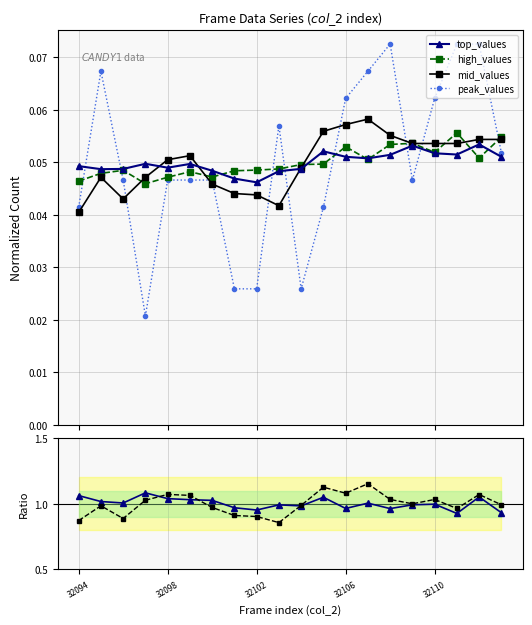

Reading right to left, list all the values displayed in this chart.

top_values: 0.1	0.1	0.1	0.1	0.1	0.1	0.1	0.1	0.1	0.0	0.0	0.0	0.0	0.0	0.0	0.0	0.0	0.0	0.0	0.0
high_values: 0.1	0.1	0.1	0.1	0.1	0.1	0.1	0.1	0.0	0.0	0.0	0.0	0.0	0.0	0.0	0.0	0.0	0.0	0.0	0.0
mid_values: 0.1	0.1	0.1	0.1	0.1	0.1	0.1	0.1	0.1	0.0	0.0	0.0	0.0	0.0	0.1	0.1	0.0	0.0	0.0	0.0
peak_values: 0.1	0.1	0.1	0.1	0.0	0.1	0.1	0.1	0.0	0.0	0.1	0.0	0.0	0.0	0.0	0.0	0.0	0.0	0.1	0.0
top/high: 0.9	1.1	0.9	1.0	1.0	1.0	1.0	1.0	1.0	1.0	1.0	1.0	1.0	1.0	1.0	1.0	1.1	1.0	1.0	1.1
mid/high: 1.0	1.1	1.0	1.0	1.0	1.0	1.2	1.1	1.1	1.0	0.9	0.9	0.9	1.0	1.1	1.1	1.0	0.9	1.0	0.9